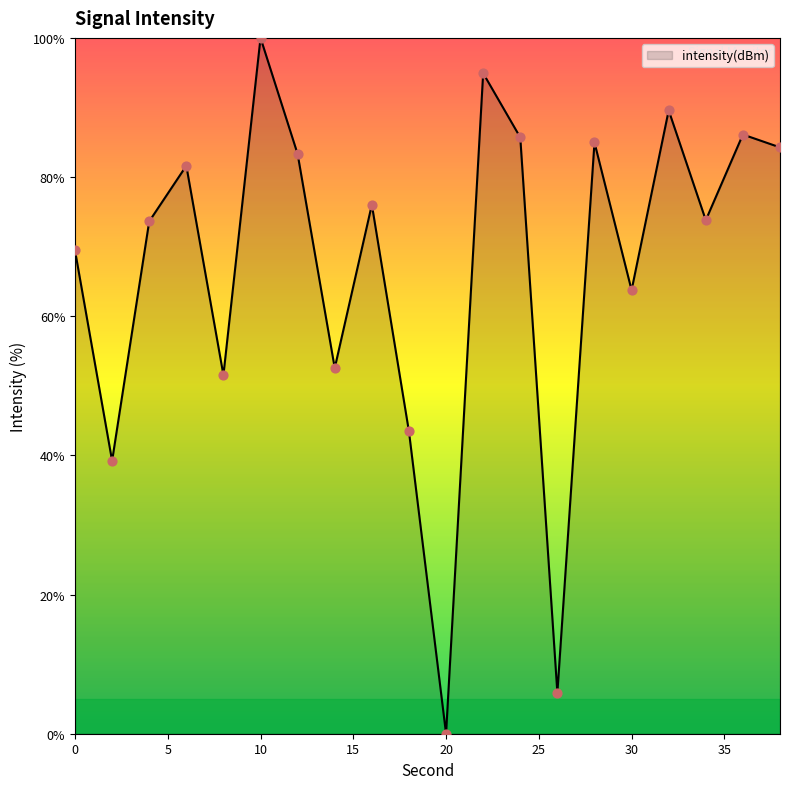

What is the difference between the maximum and minimum values?

100.0